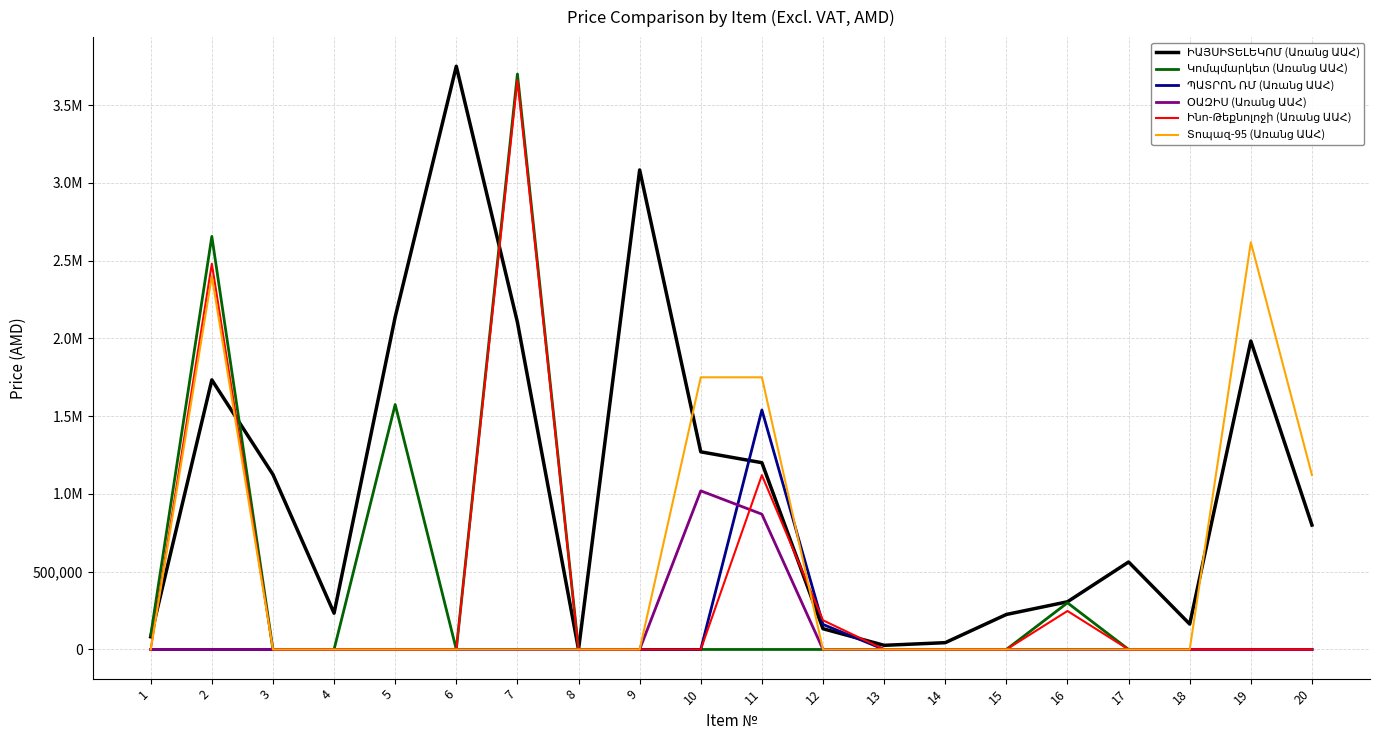

How many times do ԻԱՅՍԻՏԵԼԵԿՈՄ (Առանց ԱԱՀ) and Կոմպմարկետ (Առանց ԱԱՀ) cross each other?

2